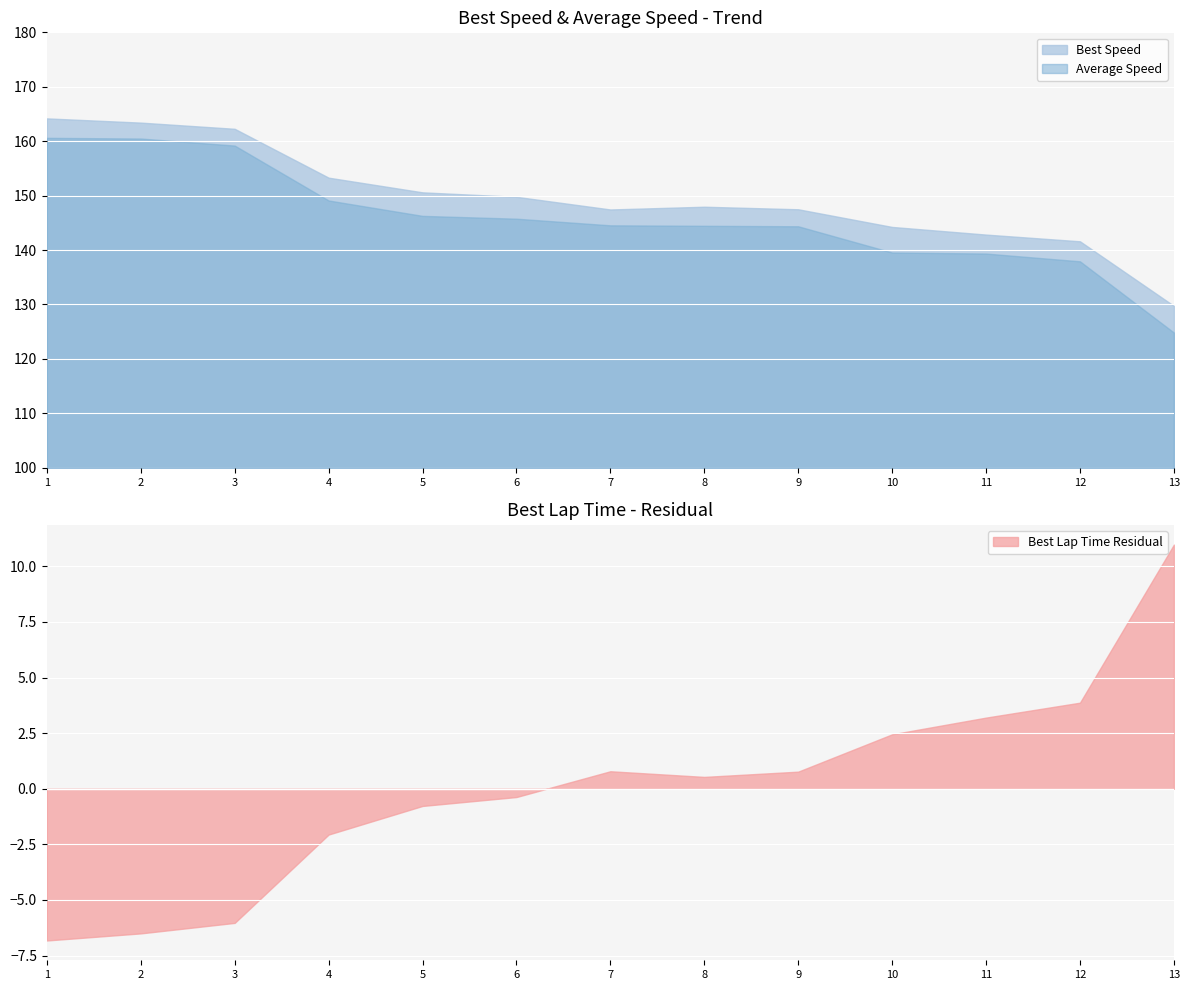

What is the maximum value for Best Speed?

164.2